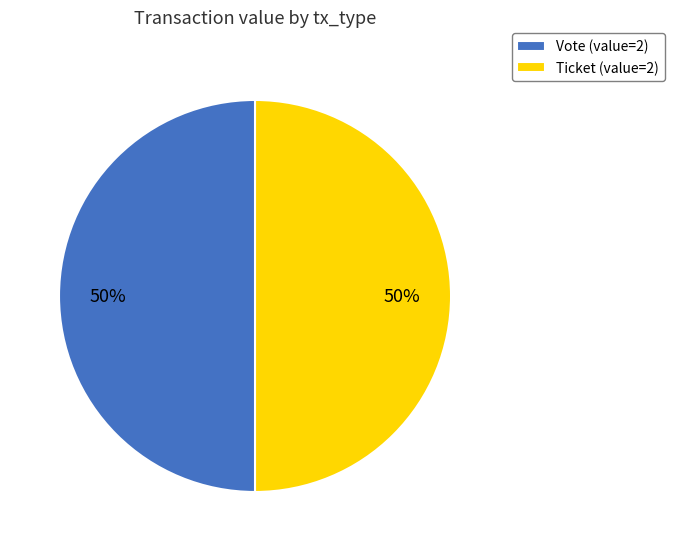

The Vote (value=2) slice represents 40% of the pie. True or false?

False